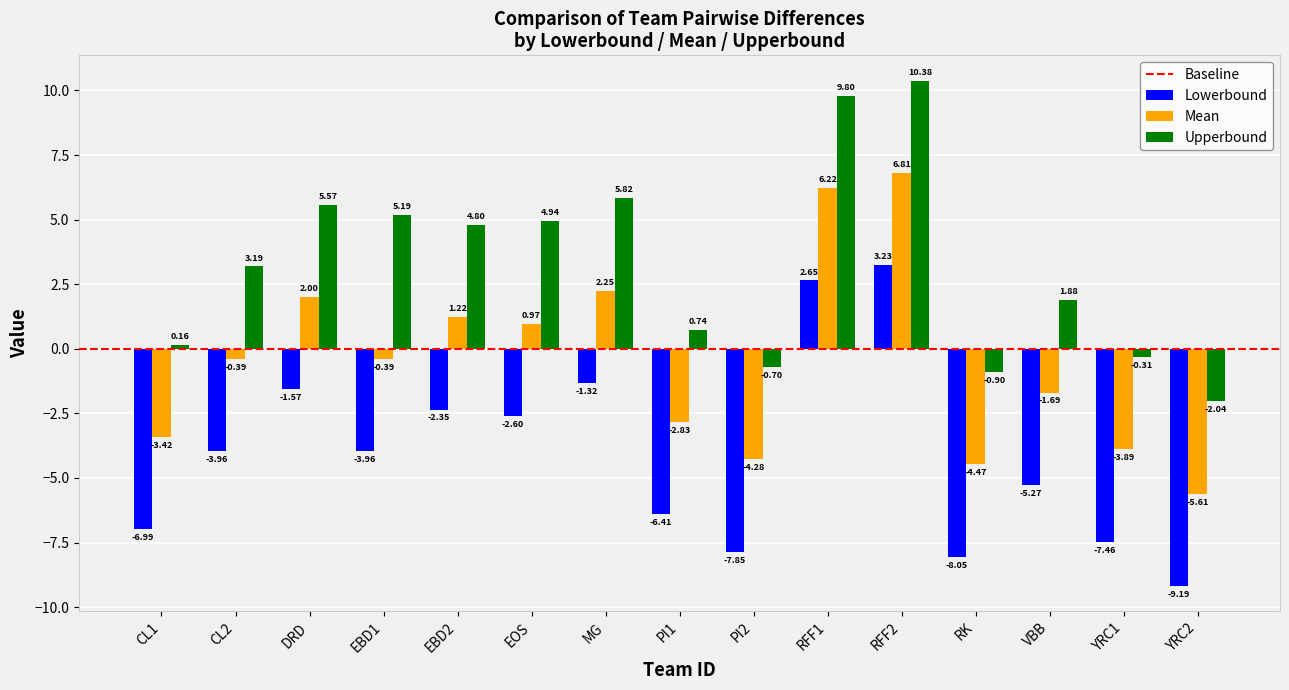

Which series has the largest total across all categories?

Upperbound